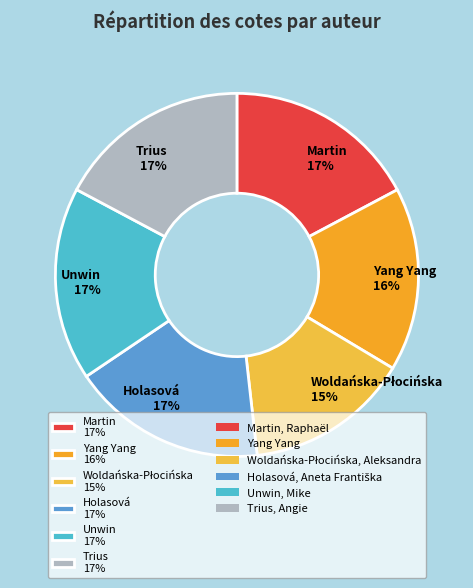

True or false: Yang Yang 16% accounts for 16% of the total.

True